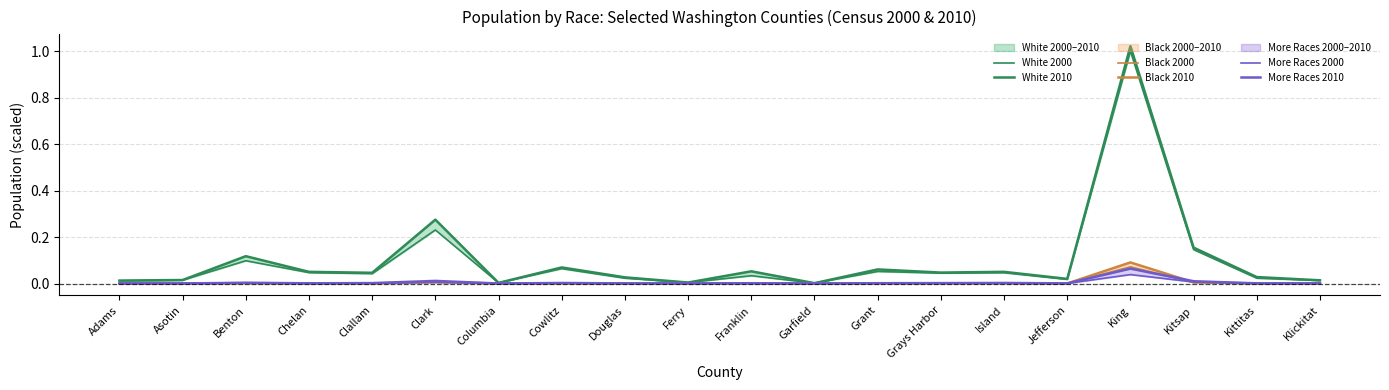

True or false: Black 2010 has more than 1 interior local peaks.

True